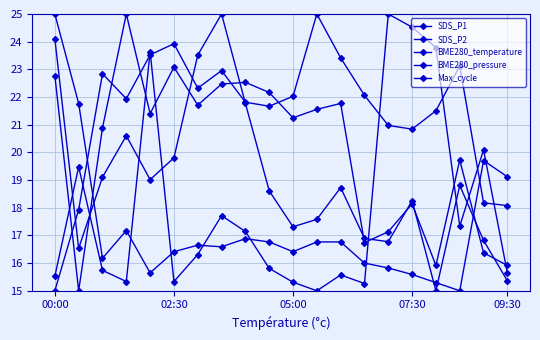

Rank the series by their average value, from lowest to highest.

BME280_temperature, Max_cycle, SDS_P1, SDS_P2, BME280_pressure